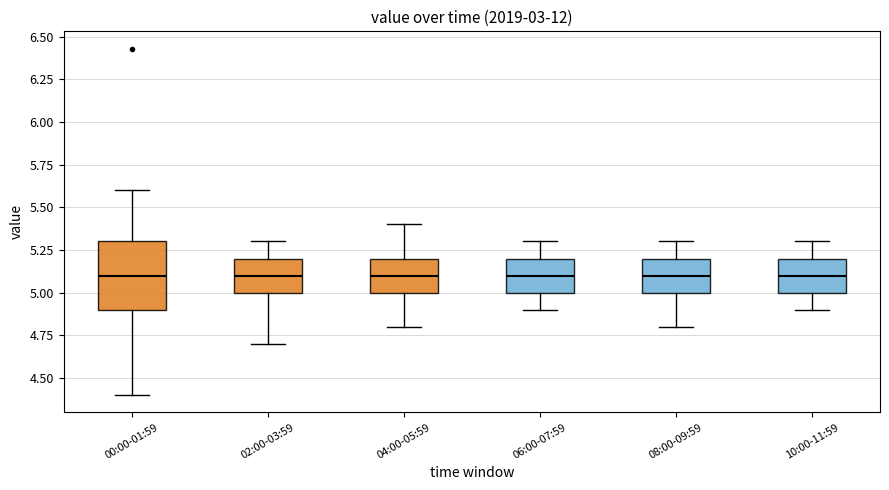

Reading left to right, read every box against the y-axis: the position of its median line, the range the box covers, and the ends of its whiskers. The values are not printed on the chart, so give them approximately, as read against the axis.

00:00-01:59: median 5.1, box 4.9 to 5.3, whiskers 4.4 to 5.6
02:00-03:59: median 5.1, box 5.0 to 5.2, whiskers 4.7 to 5.3
04:00-05:59: median 5.1, box 5.0 to 5.2, whiskers 4.8 to 5.4
06:00-07:59: median 5.1, box 5.0 to 5.2, whiskers 4.9 to 5.3
08:00-09:59: median 5.1, box 5.0 to 5.2, whiskers 4.8 to 5.3
10:00-11:59: median 5.1, box 5.0 to 5.2, whiskers 4.9 to 5.3